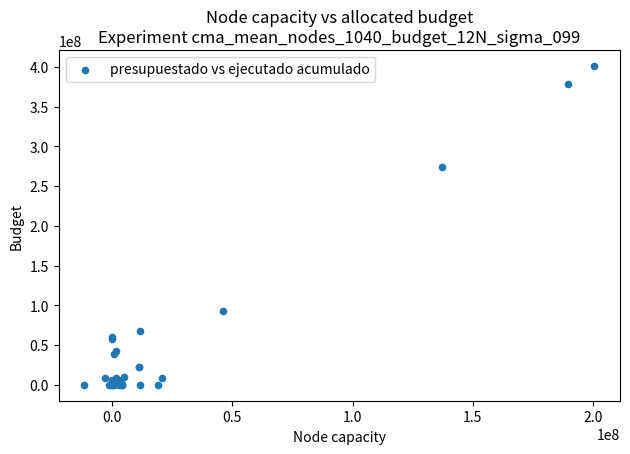

What Y value in the scatter plot is closest to 200519467?

274627426